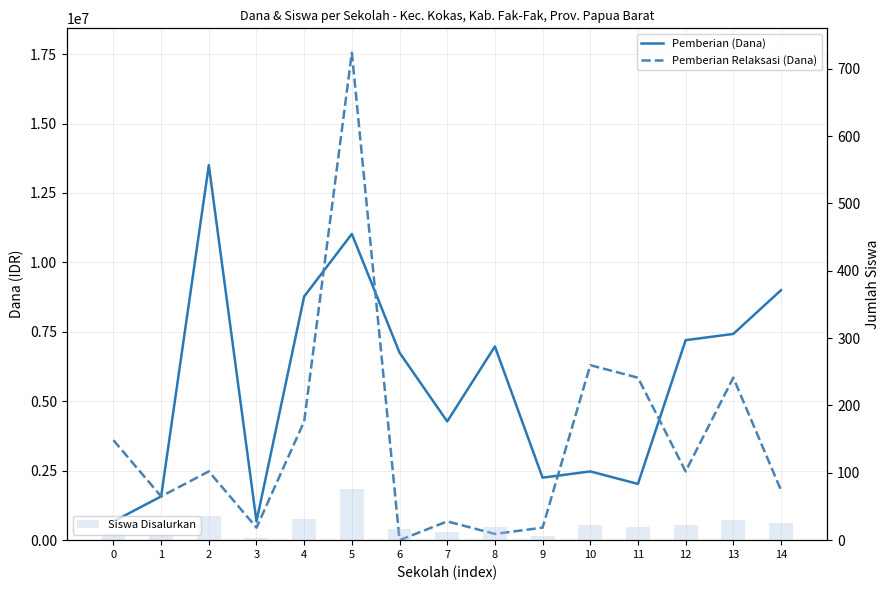

How many positive values does the Pemberian Relaksasi (Dana) series have?

14